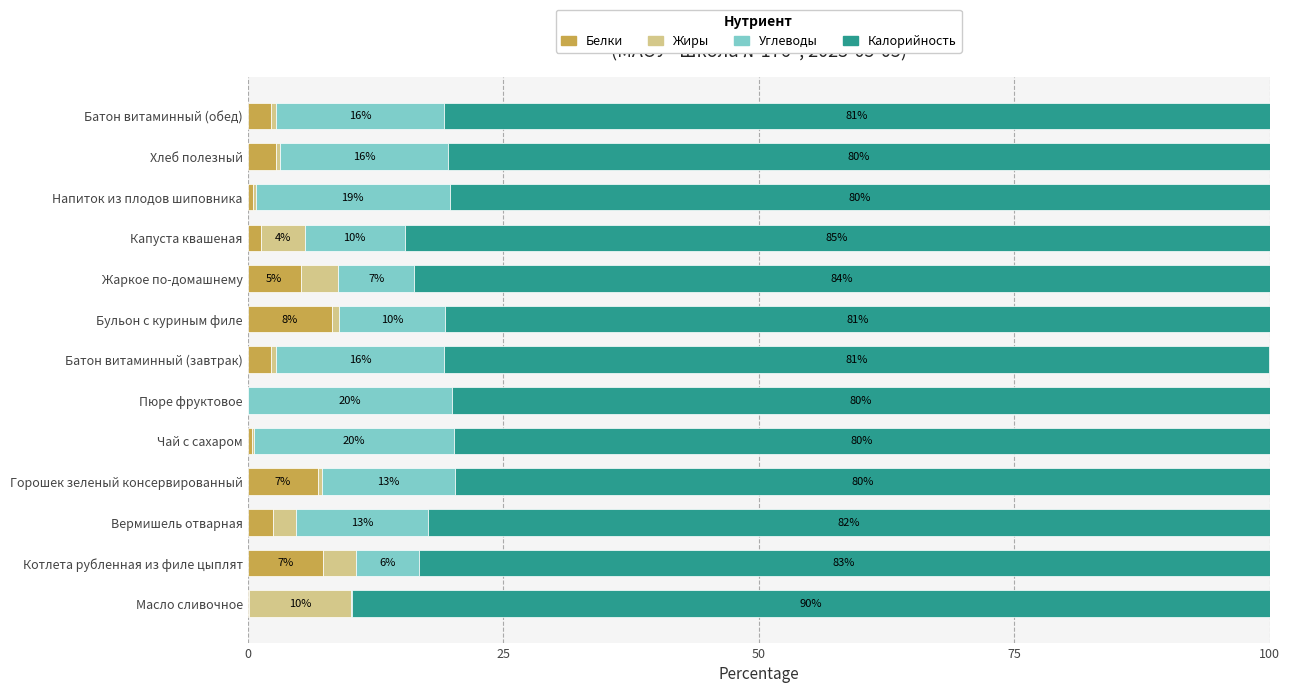

What is the maximum value for Белки?

8.3